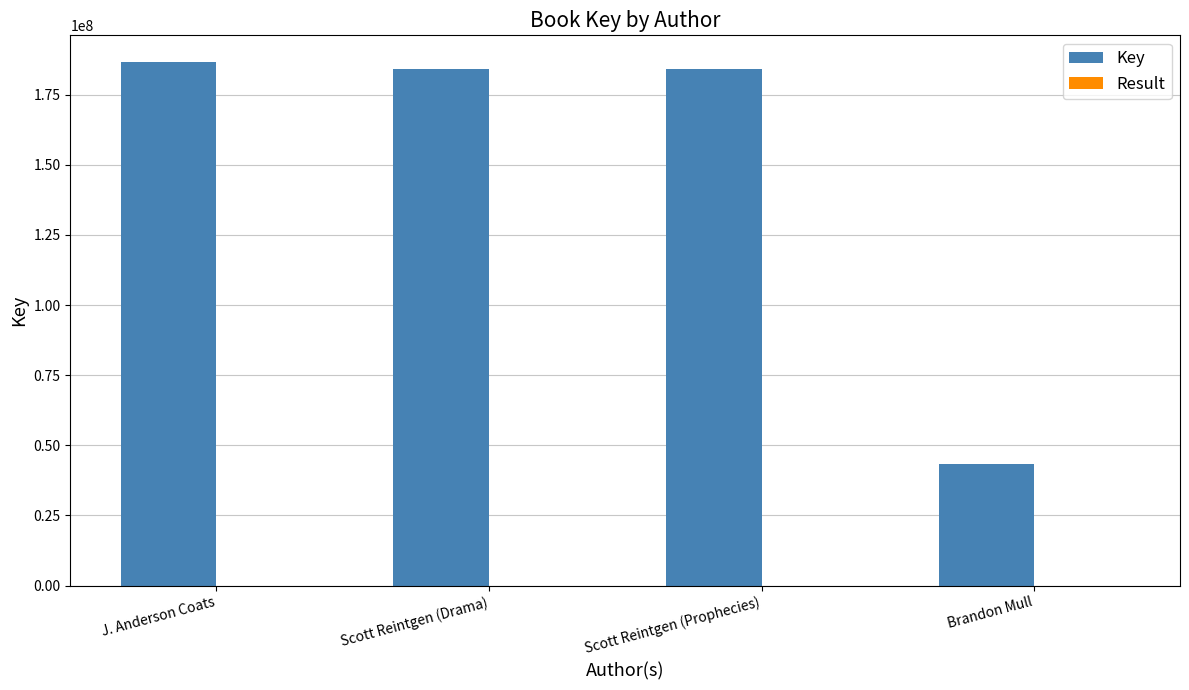

Which series has the largest total across all categories?

Key